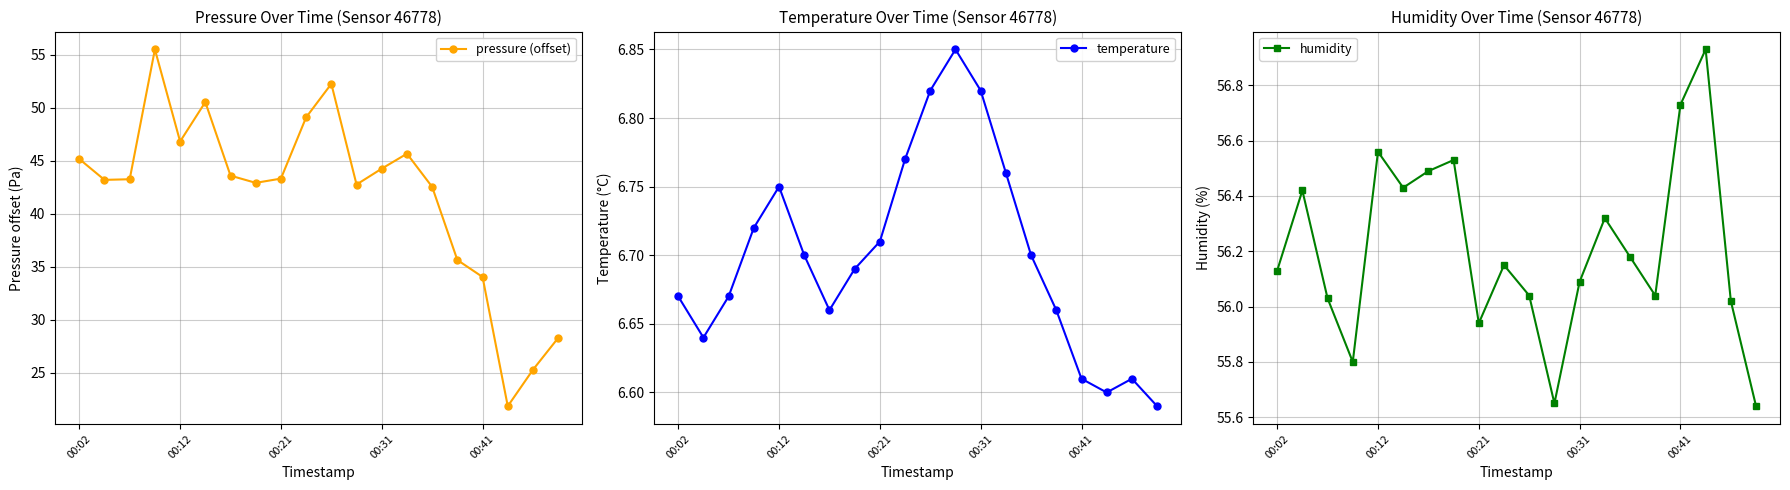

Rank the series at 11 from highest to lowest value.

humidity, pressure (offset), temperature